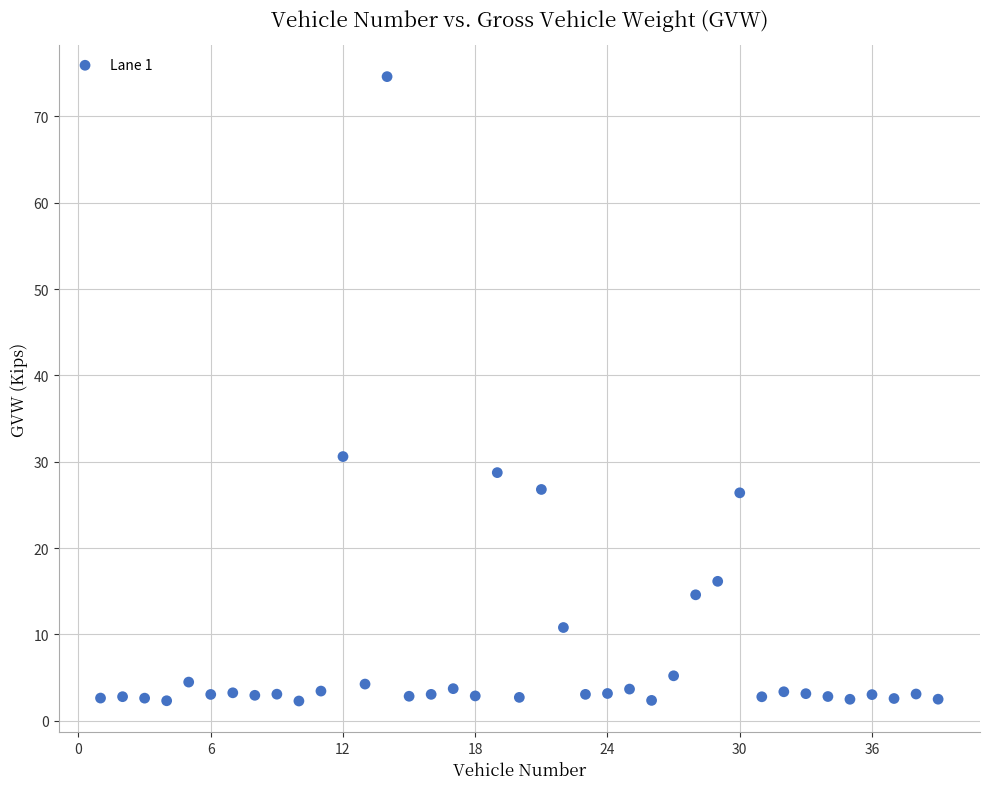

What is the range of Y values (max minus min)?

72.3